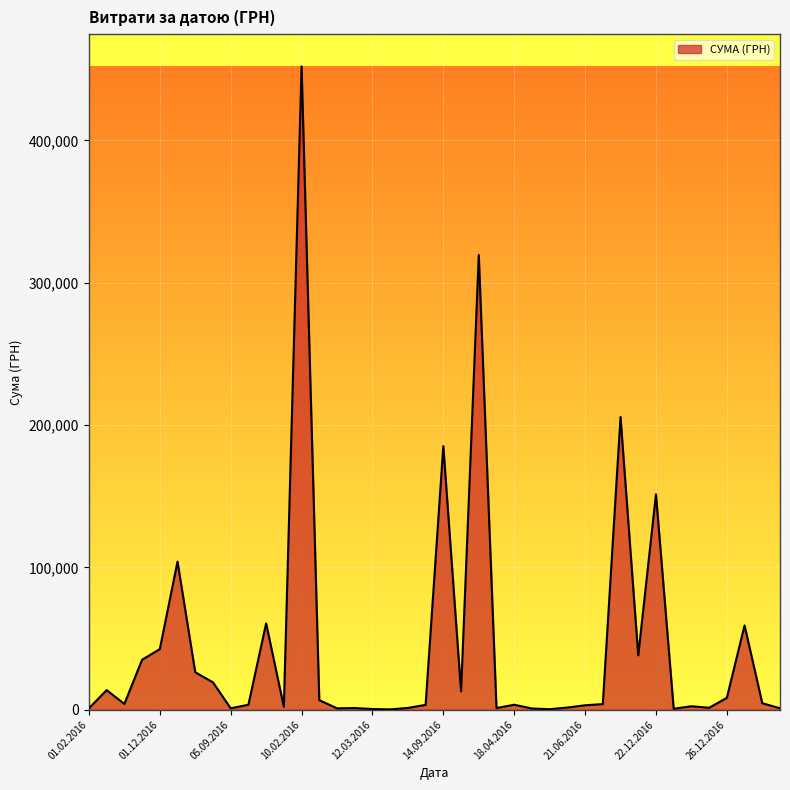

What is the maximum value shown in the chart?

452100.0